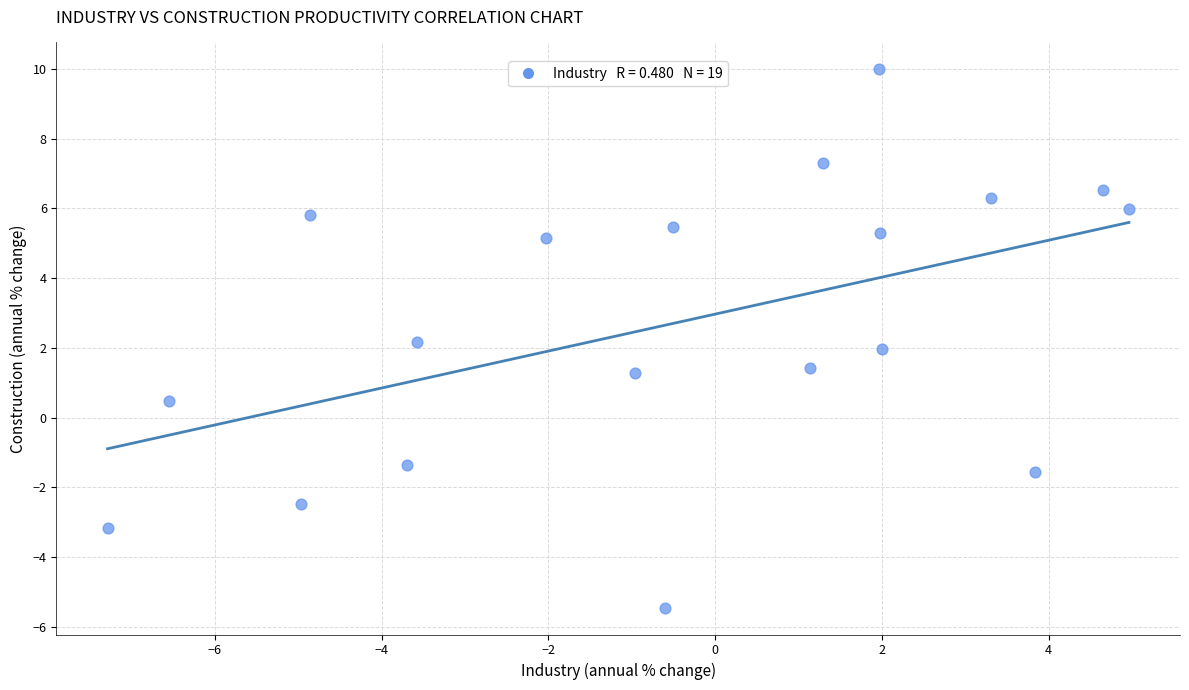

What is the range of X values (max minus min)?

12.2